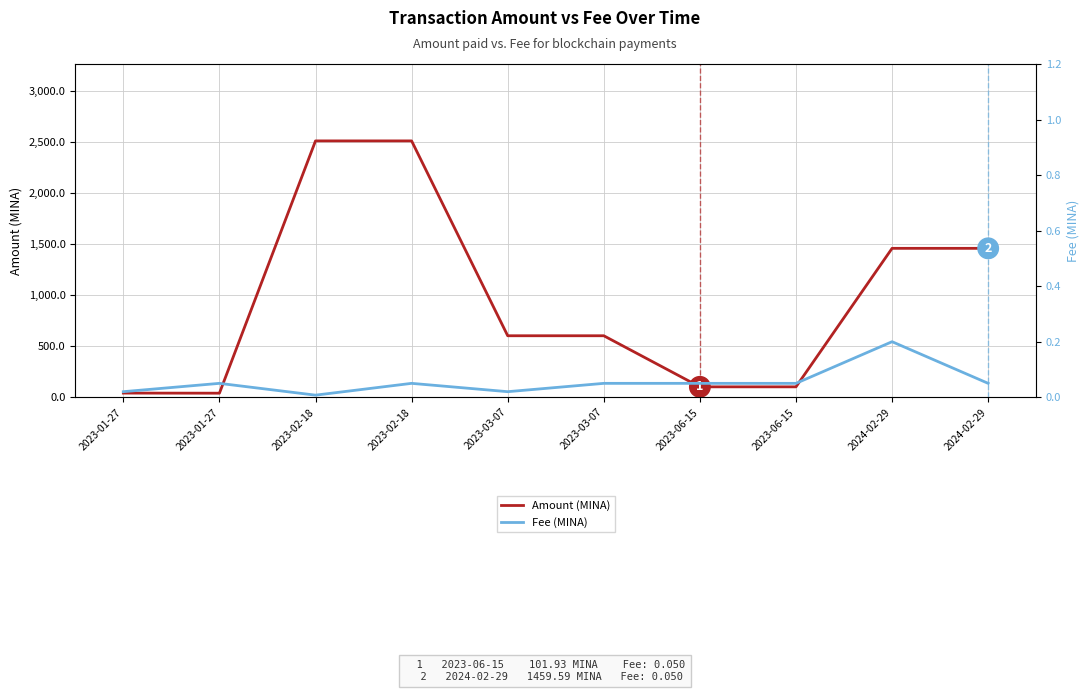

In Amount (MINA), how many points are lower than both neighbors (excluding endpoints)?

2